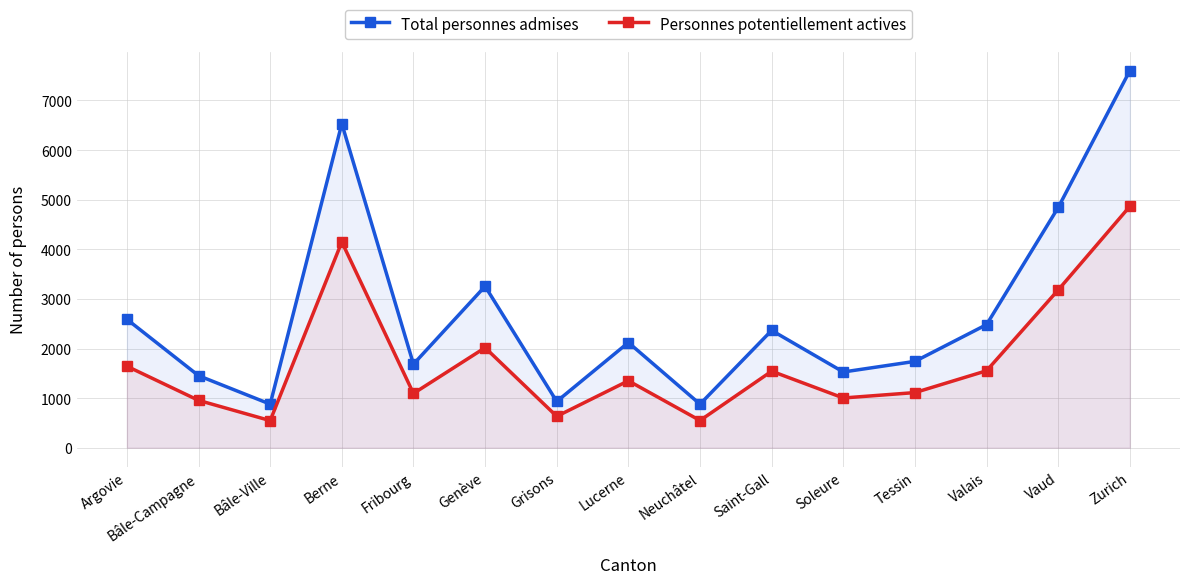

What is the difference between the Personnes potentiellement actives values at Grisons and Tessin?

479